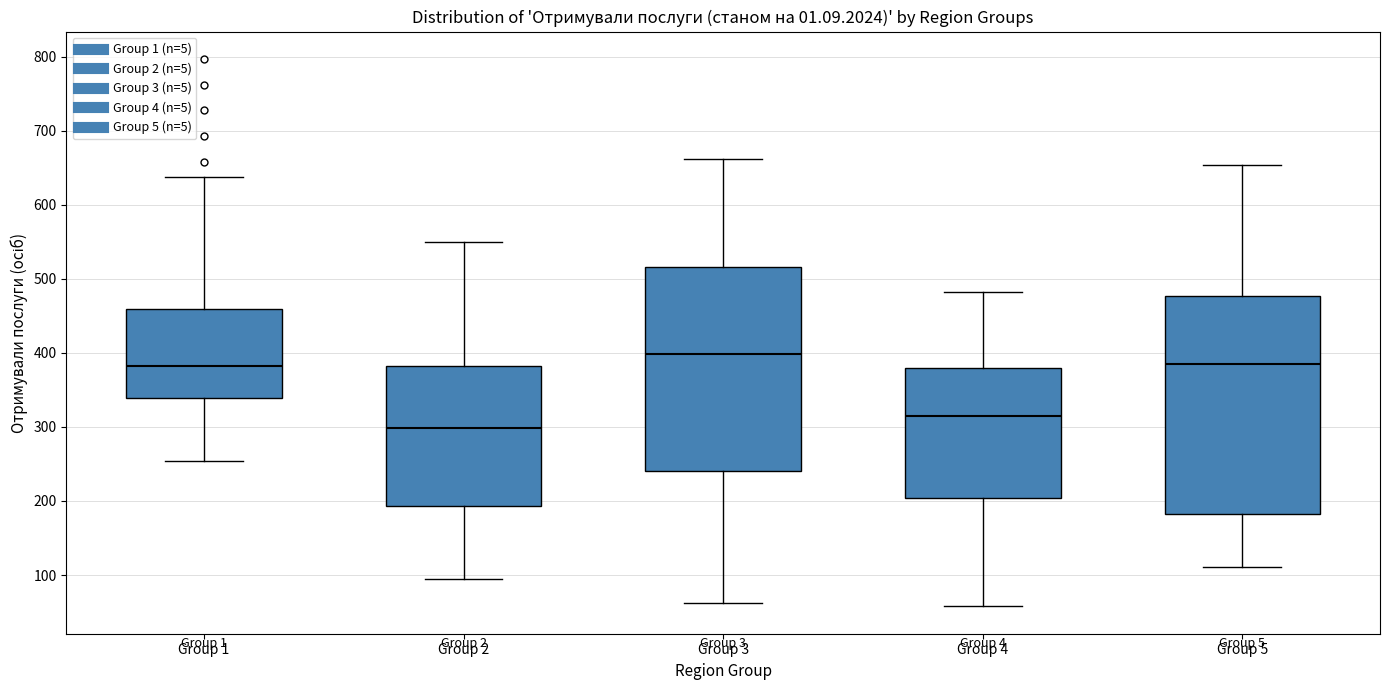

Comparing the boxes themselves (not the whiskers), which one is the tallest?

Group 5